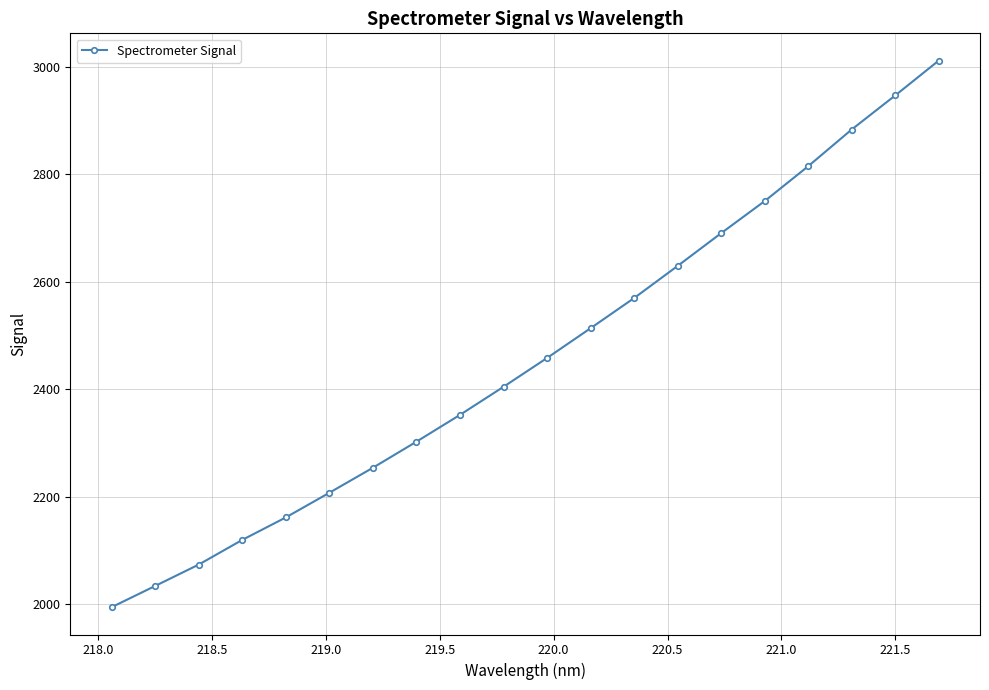

What is the difference between the maximum and second lowest values?

978.2